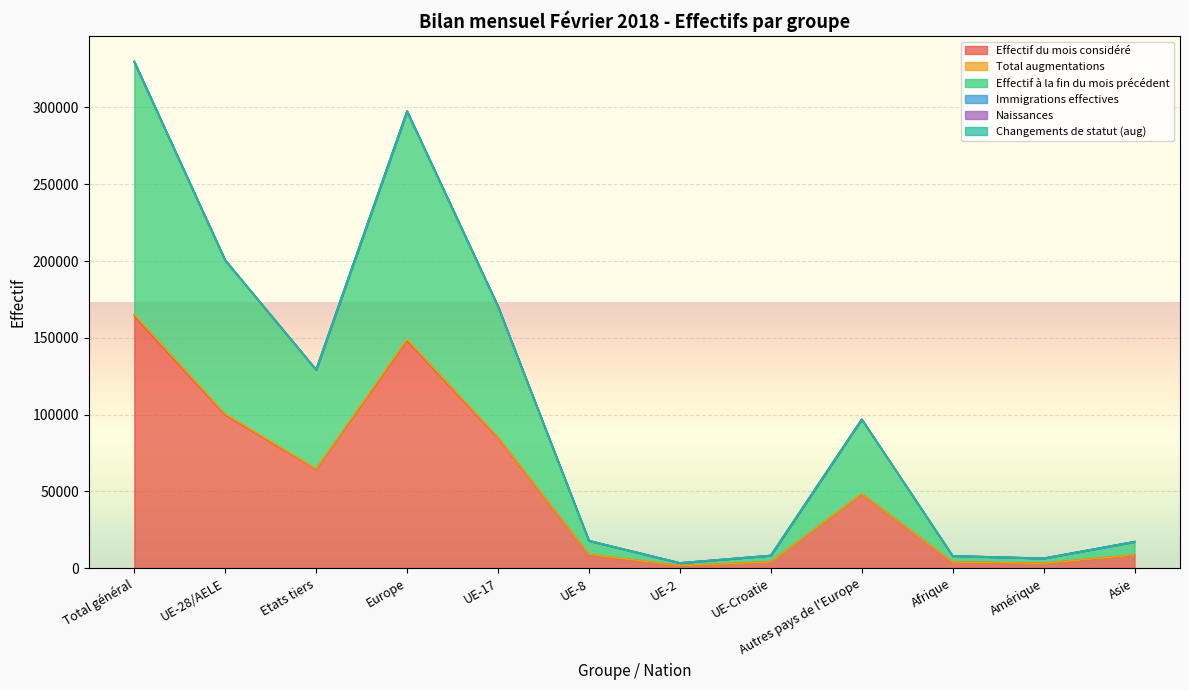

At which category does Naissances reach its first local valley?

Etats tiers